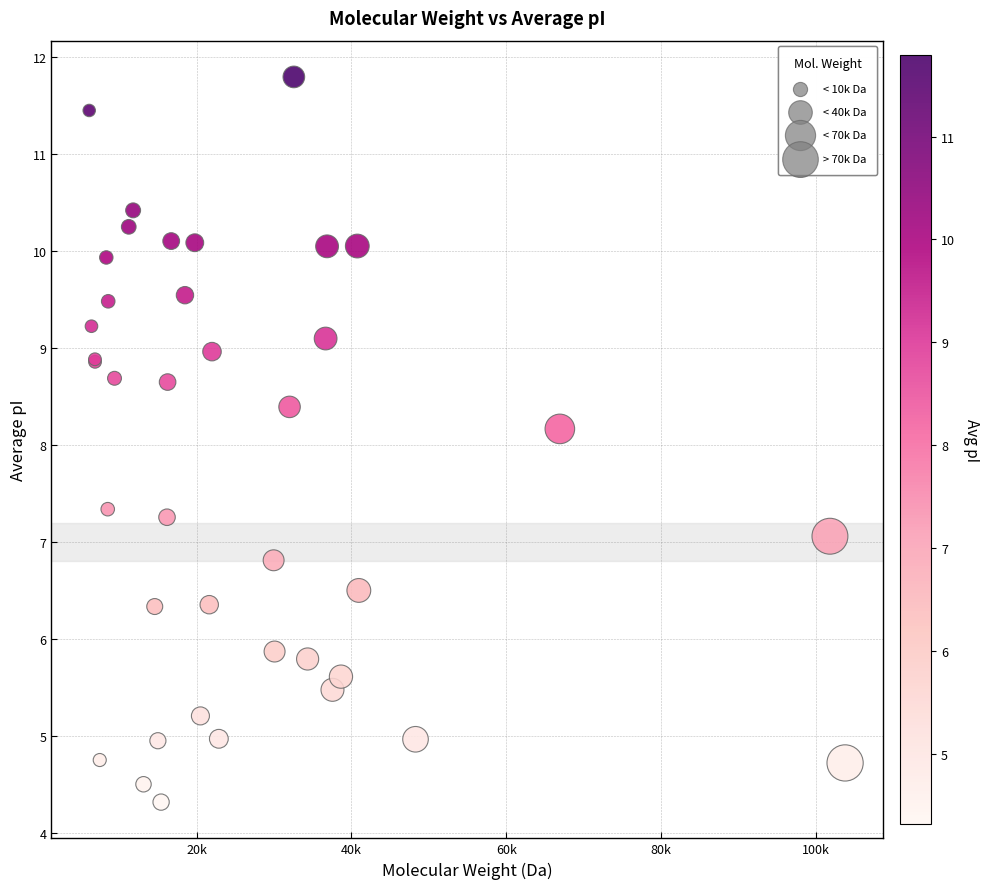

What Y value in the scatter plot is closest to 8?

8.2